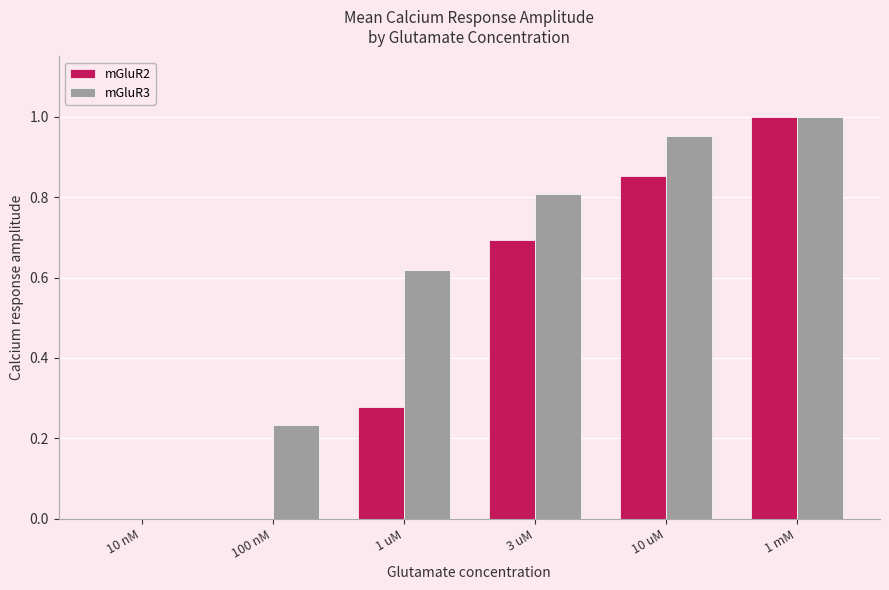

The mGluR2 series shows 0.0 at 100 nM. True or false?

True